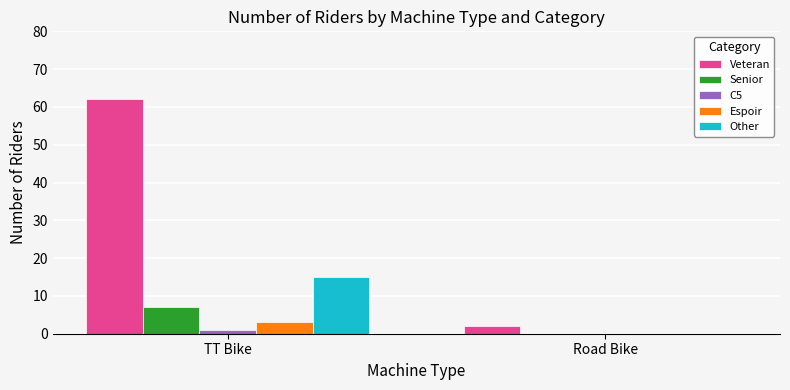

At which label is Espoir closest to 1?

Road Bike